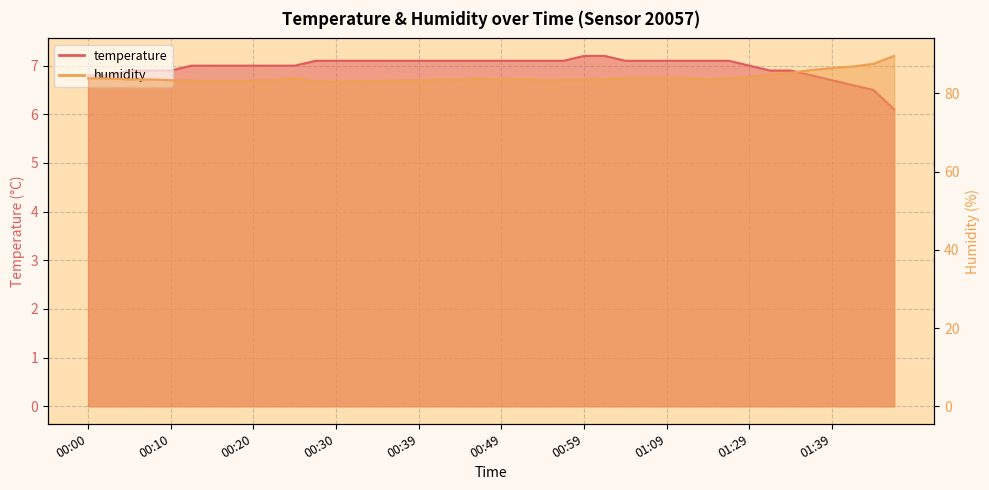

How many data points does each series have?

40